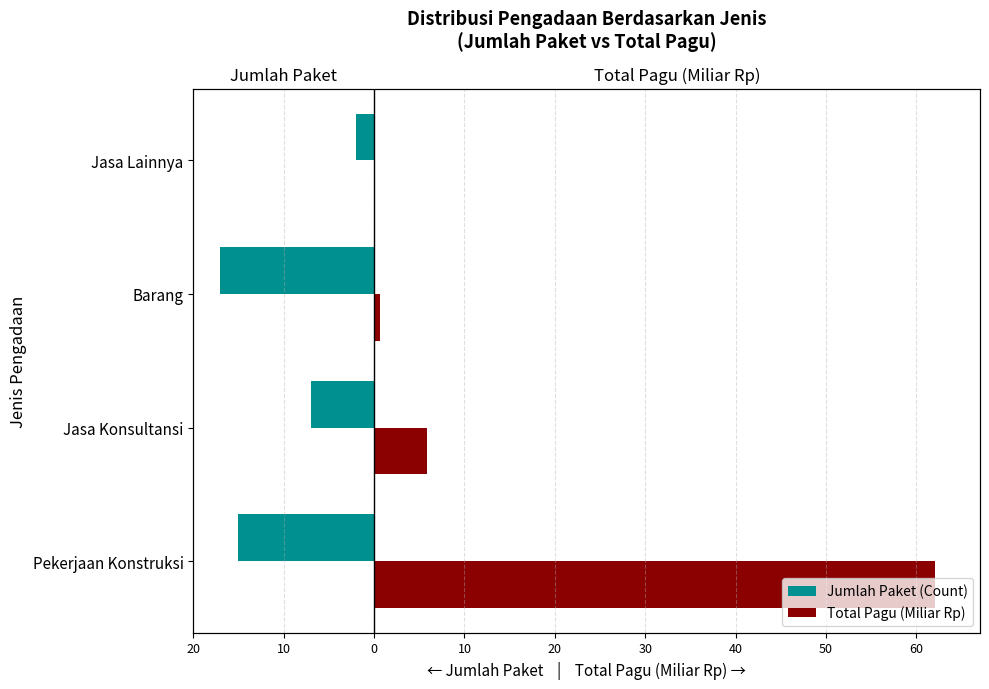

How many series are shown in this chart?

2